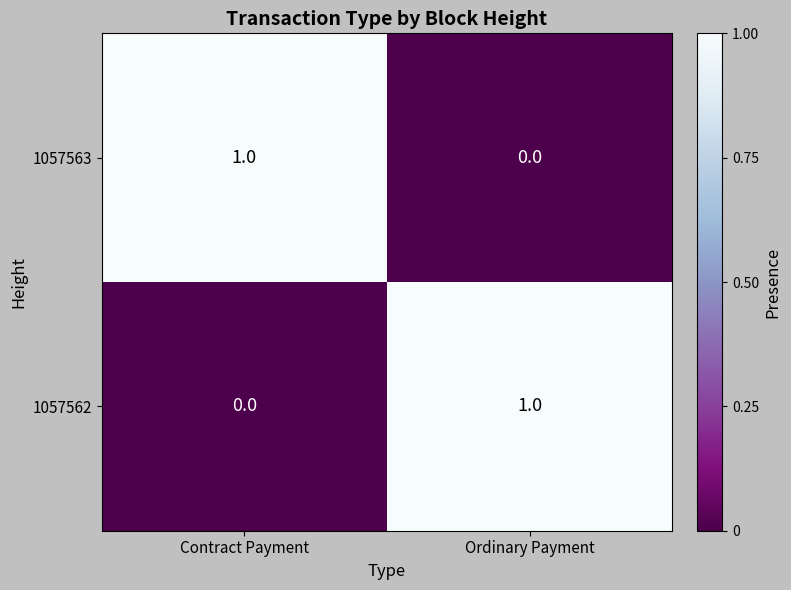

The 1057563 series shows 0 at Contract Payment. True or false?

False